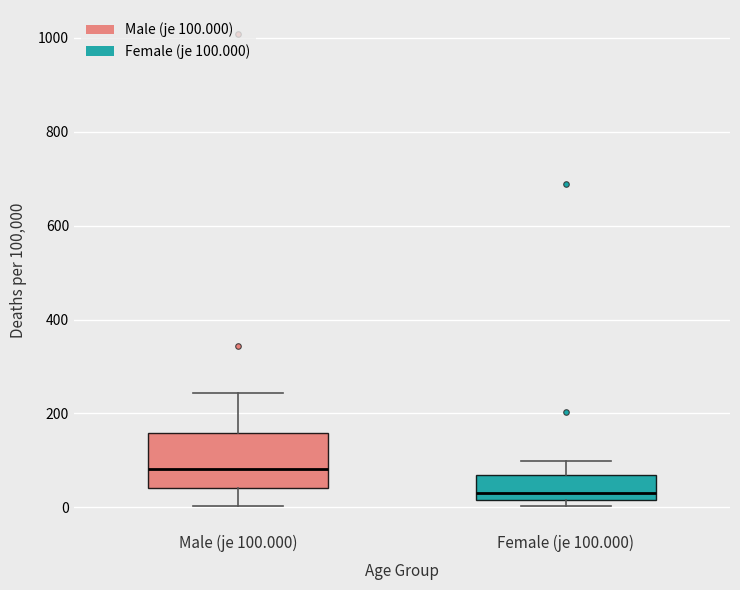

Which box is the tallest, from its lower edge to its upper edge?

Male (je 100.000)